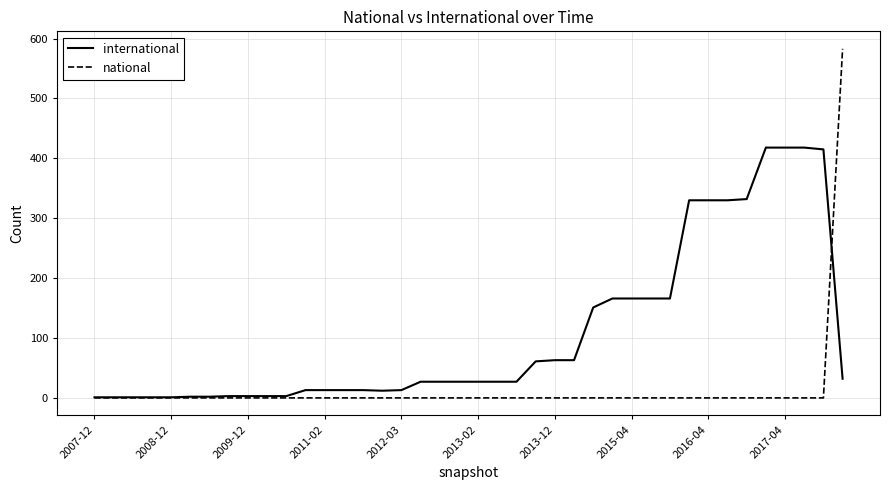

At how many categories does at least one series exceed 294?

9